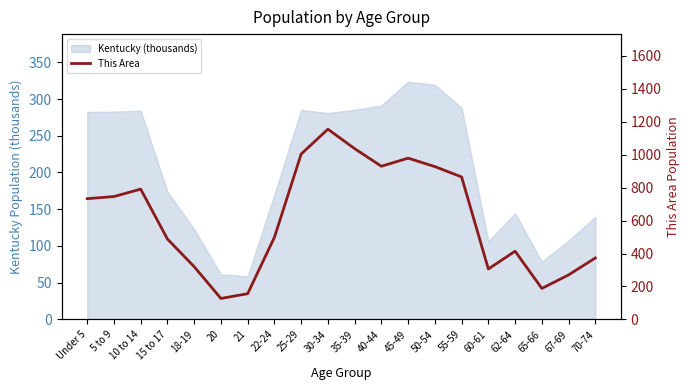

Does the chart display data point markers on the line(s)?

No